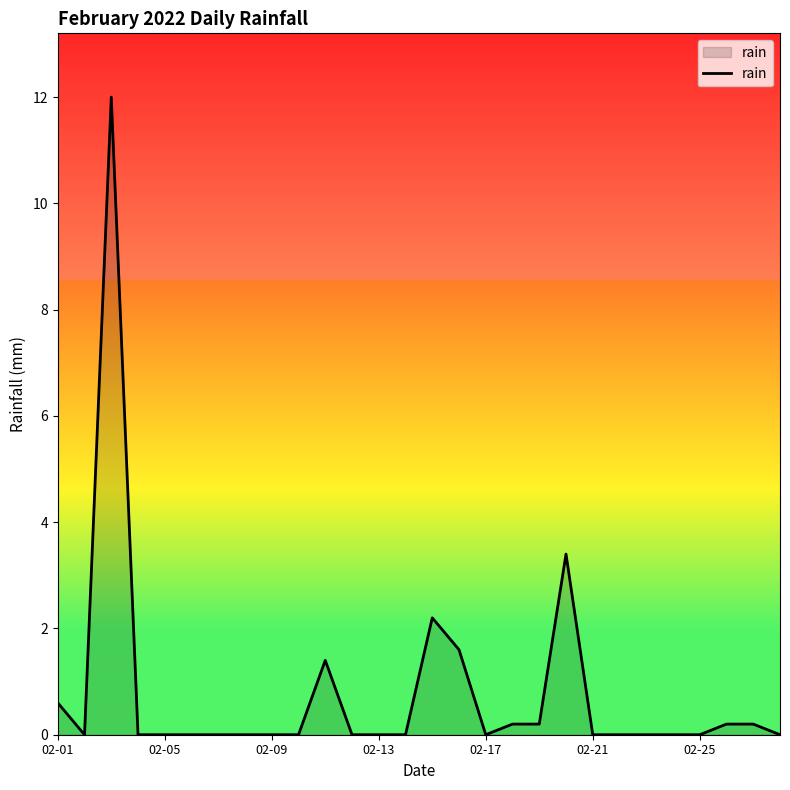

What is the sum of all values?

22.0